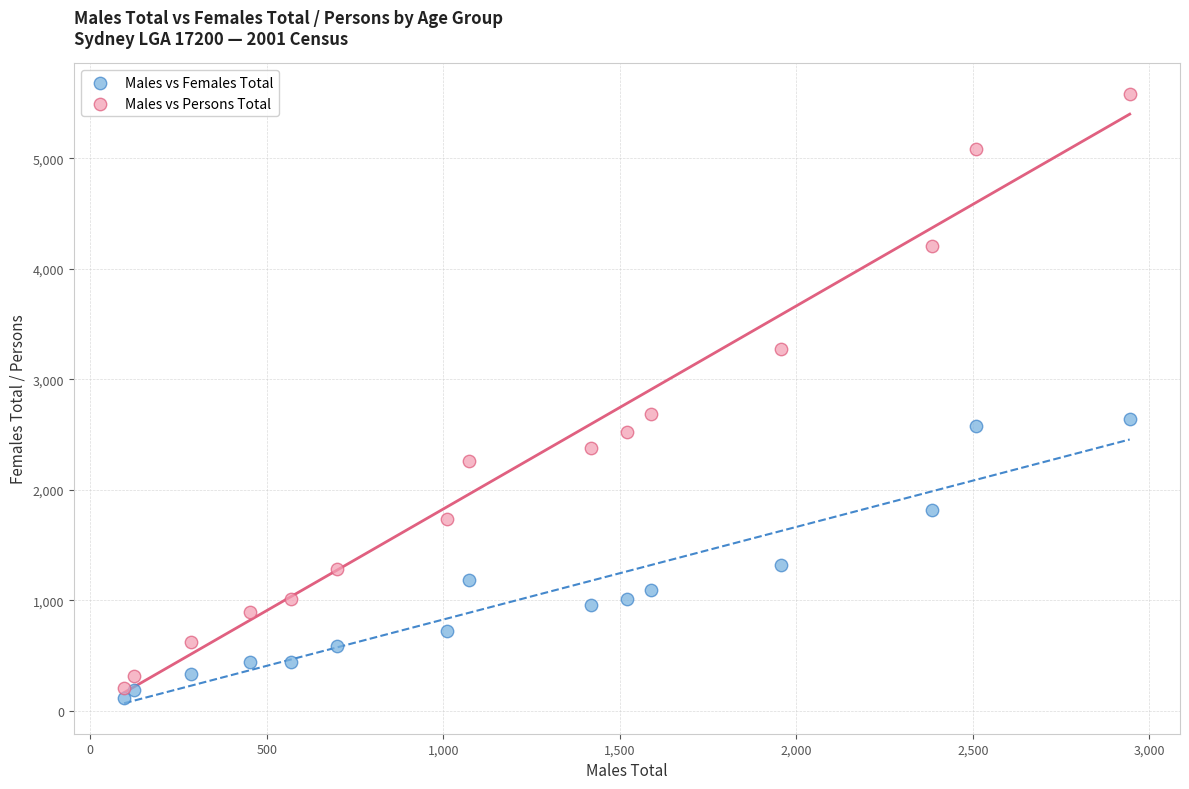

Which series contains the highest Y value?

Males vs Persons Total